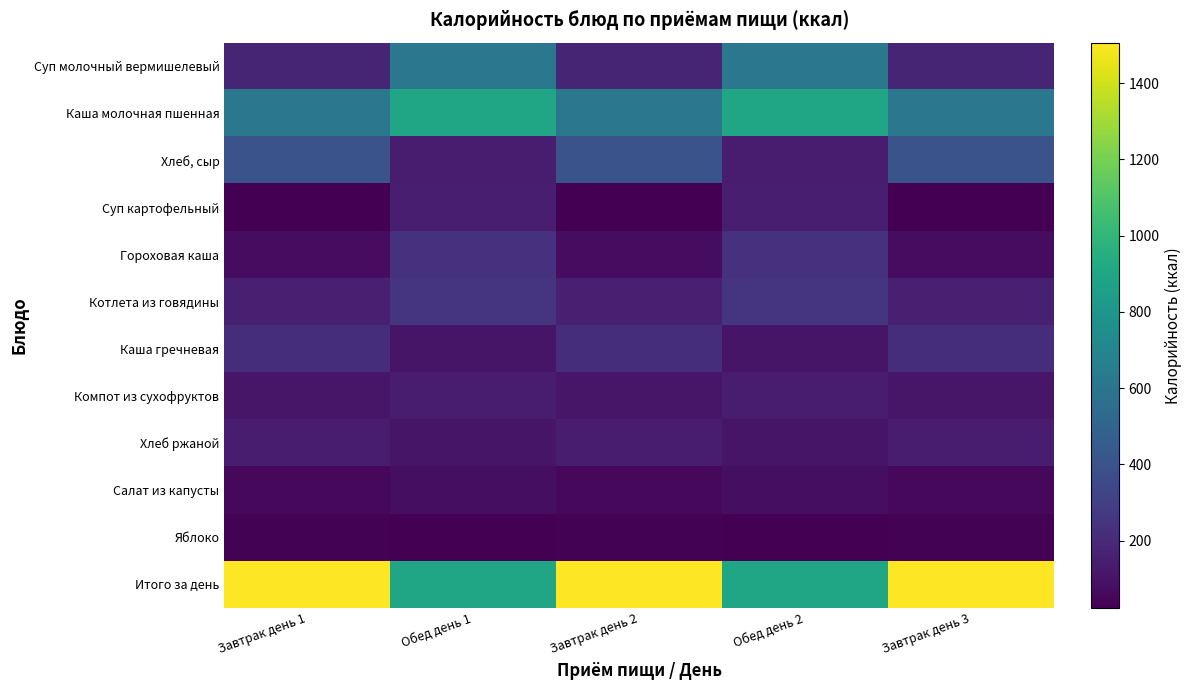

What is the greatest value displayed?

1506.5